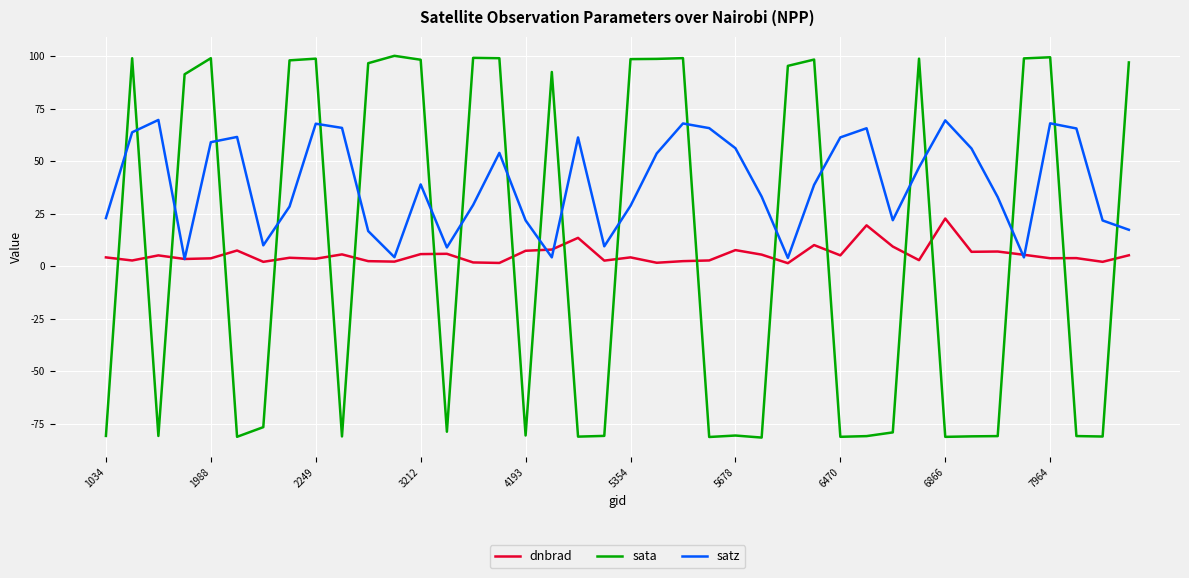

What is the smallest value displayed?

-81.6